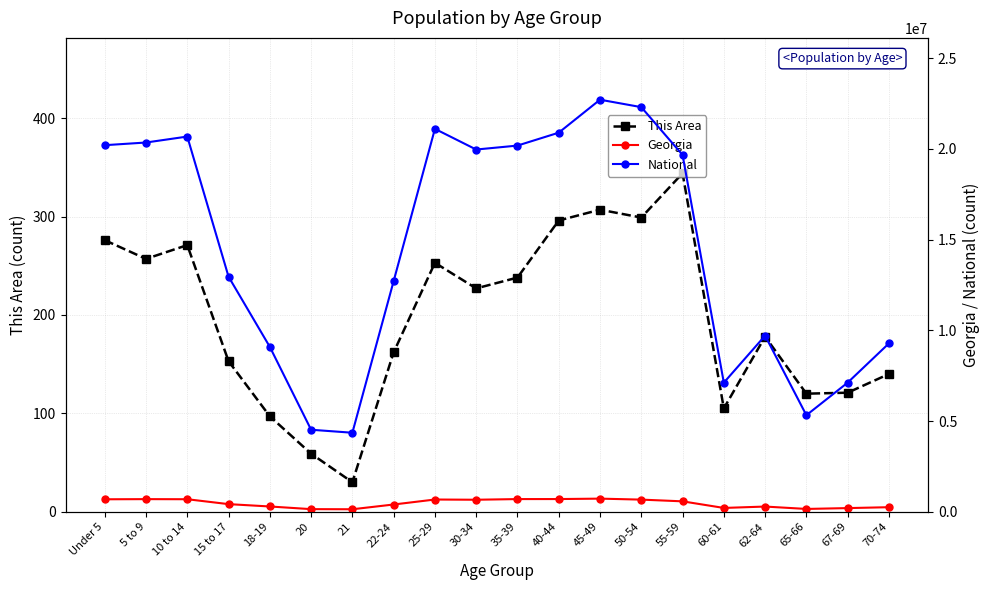

What is the value of the This Area point at the 16th from the left?

105